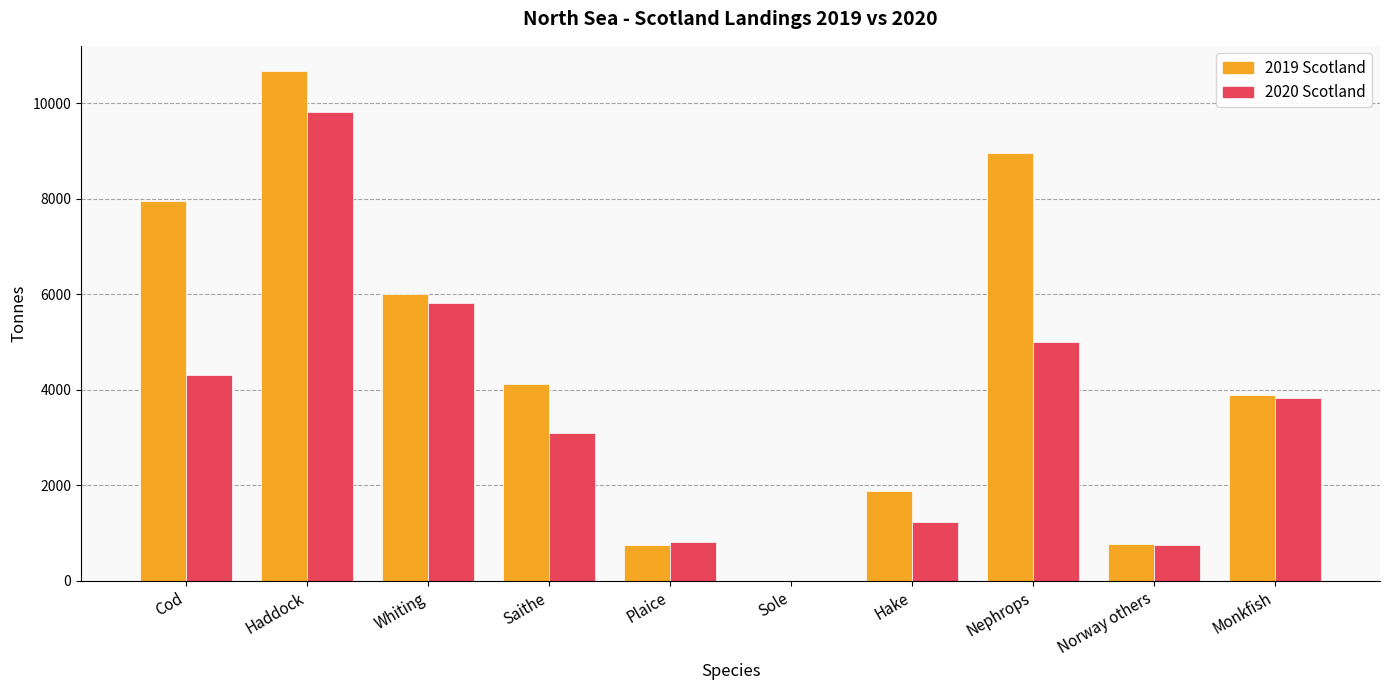

Where is 2020 Scotland nearest to the value 4911?

Nephrops